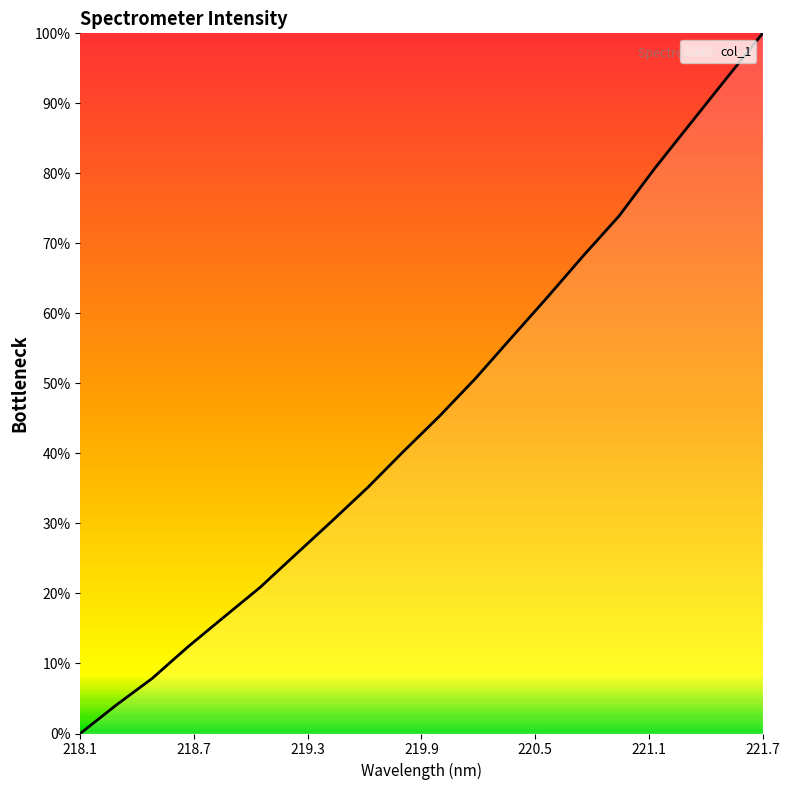

What is the sum of all values?

911.7